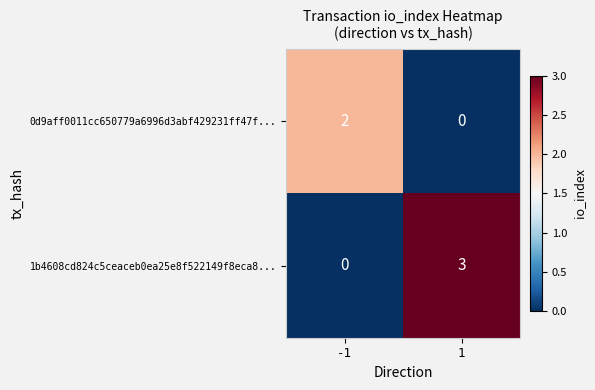

List the series in order of their peak value, highest first.

1b4608cd824c5ceaceb0ea25e8f522149f8eca8..., 0d9aff0011cc650779a6996d3abf429231ff47f...